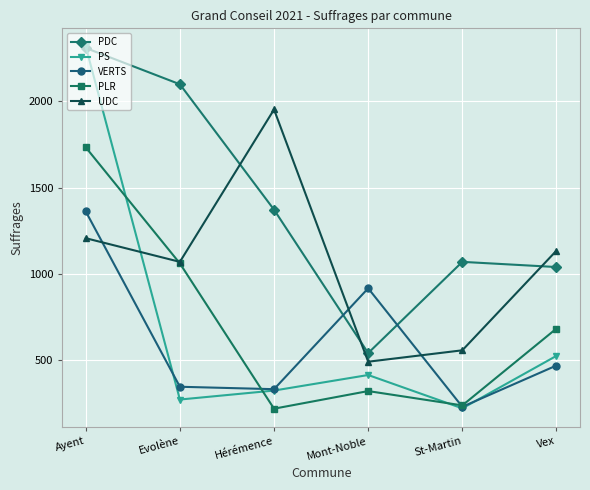

How many intersections are there between VERTS and UDC?

3